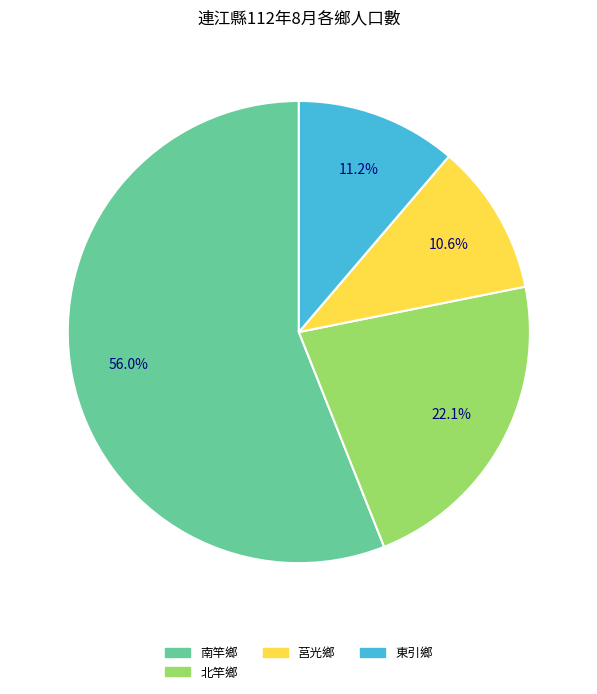

How many segments does this pie chart have?

4